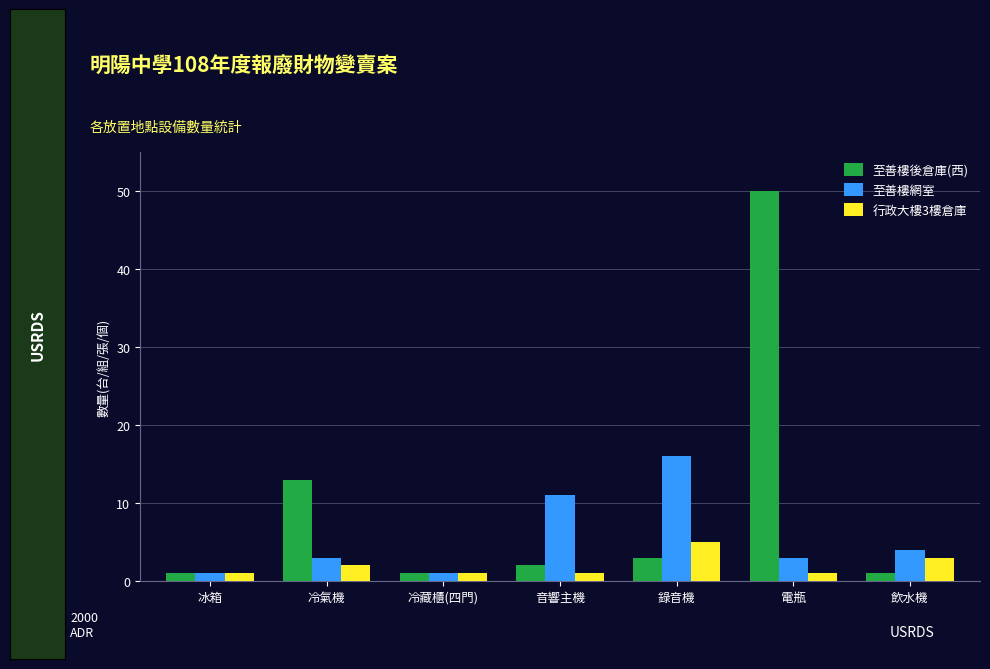

Which series has the largest total across all categories?

至善樓後倉庫(西)